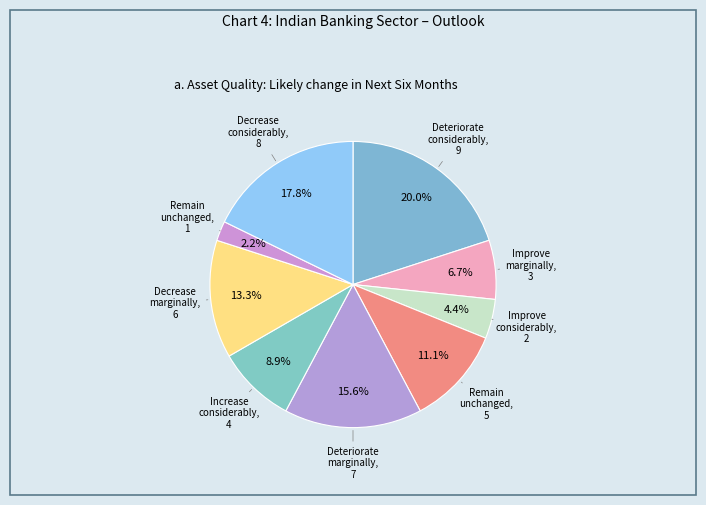

How many slices are in this pie chart?

9